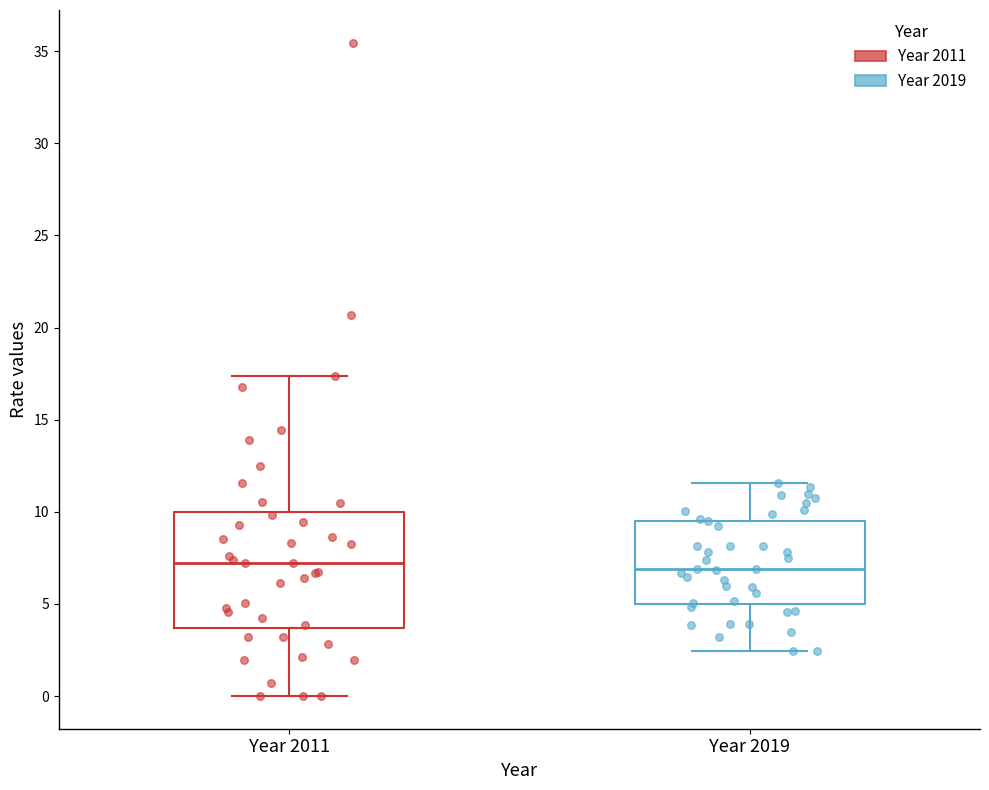

Reading left to right, transcribe this box plot: for each box, give where its median line is, the range the box spans, and where its two whiskers end, as read against the y-axis. The values are not printed on the chart, so give them approximately, as read against the axis.

Year 2011: median 7.0, box 3.5 to 10.0, whiskers 0.0 to 17.5
Year 2019: median 7.0, box 5.0 to 9.5, whiskers 2.5 to 11.5